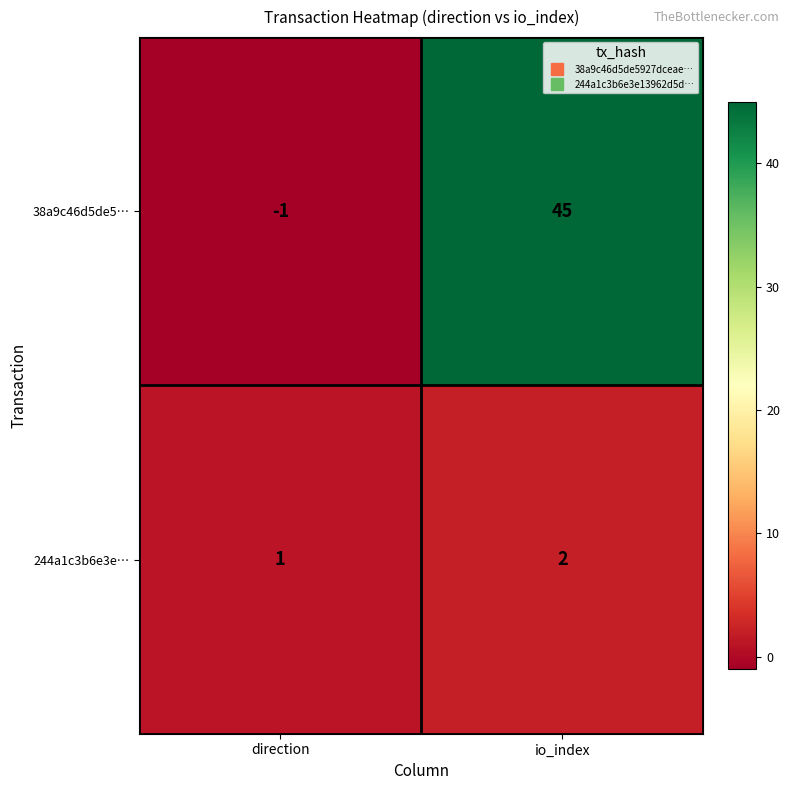

Which series has the widest spread of values?

38a9c46d5de5…